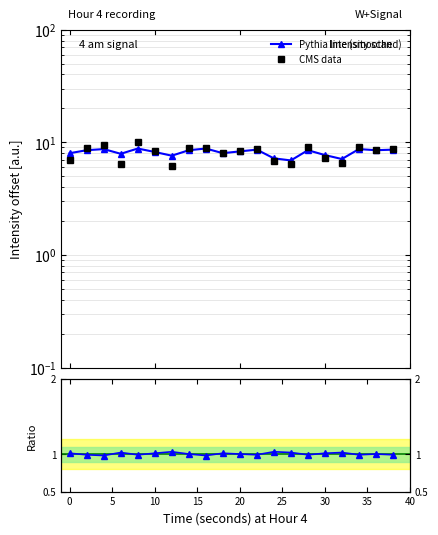

True or false: Ratio and Pythia line (smoothed) intersect in this chart.

False